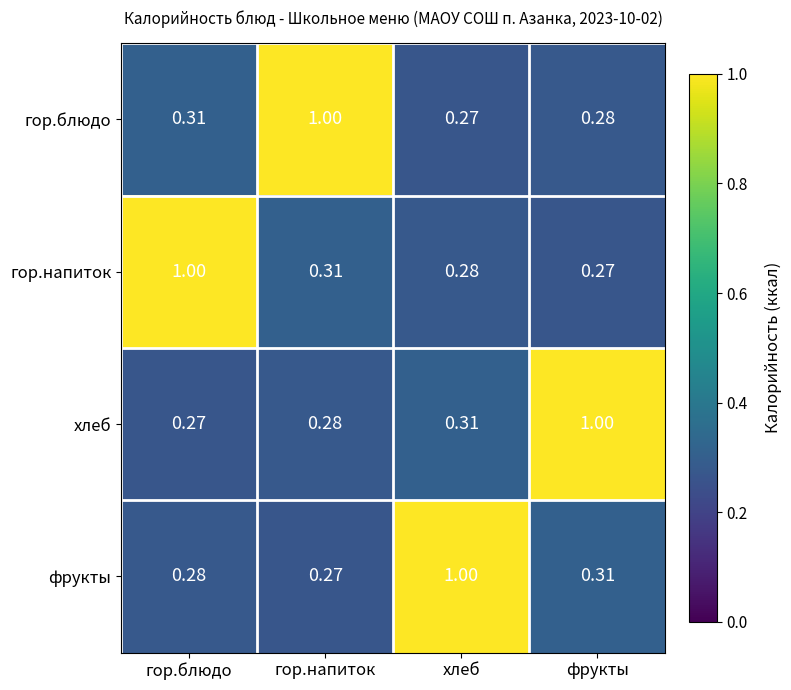

Rank the series at гор.напиток from lowest to highest value.

фрукты, хлеб, гор.напиток, гор.блюдо